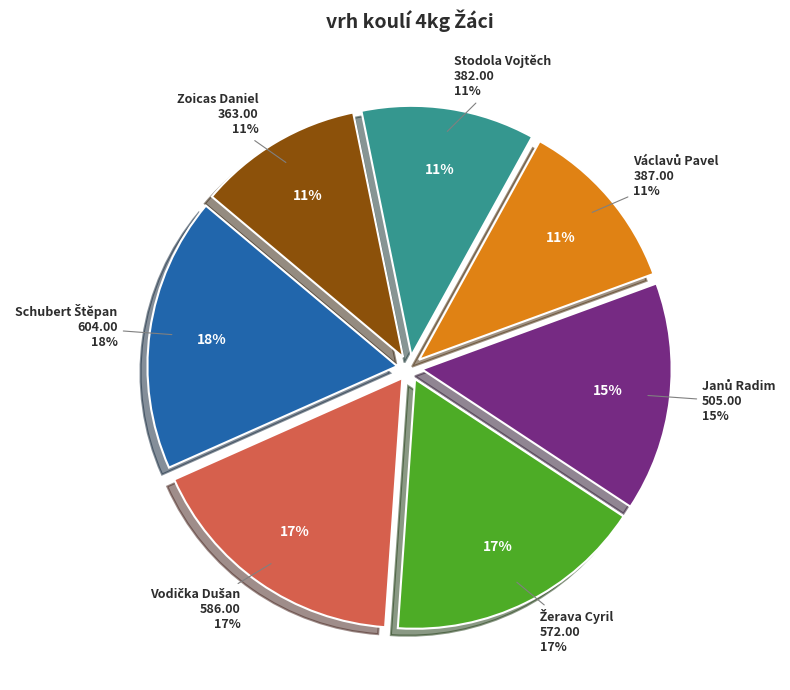

How many slices are in this pie chart?

7